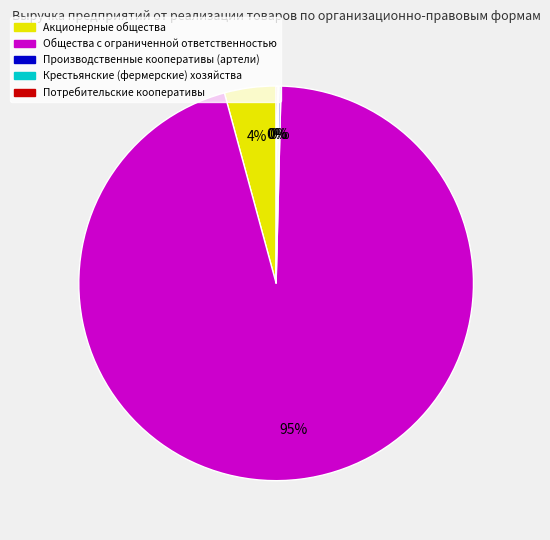

Does Общества с ограниченной ответственностью represent more than half of the total?

Yes